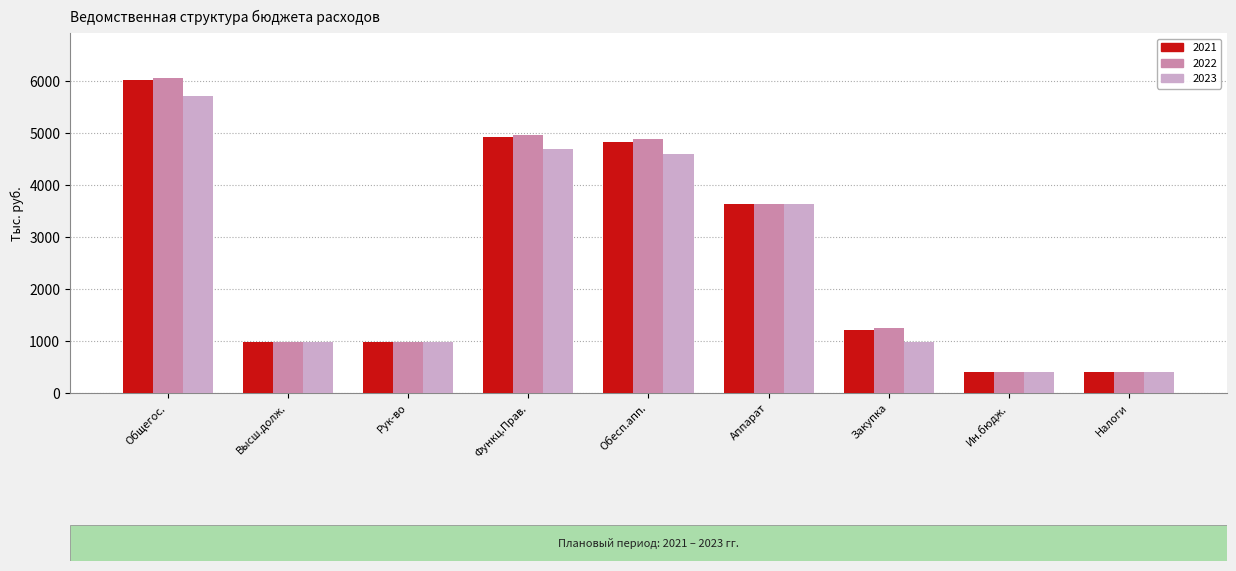

Which category has the highest value across all series?

Общегос.